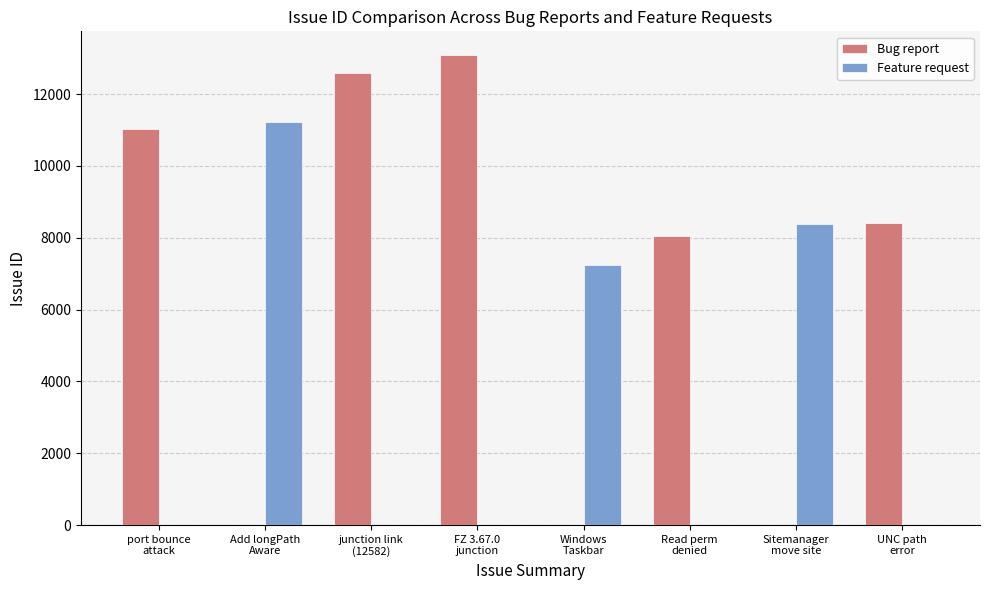

What are all the series names shown in the legend?

Bug report, Feature request